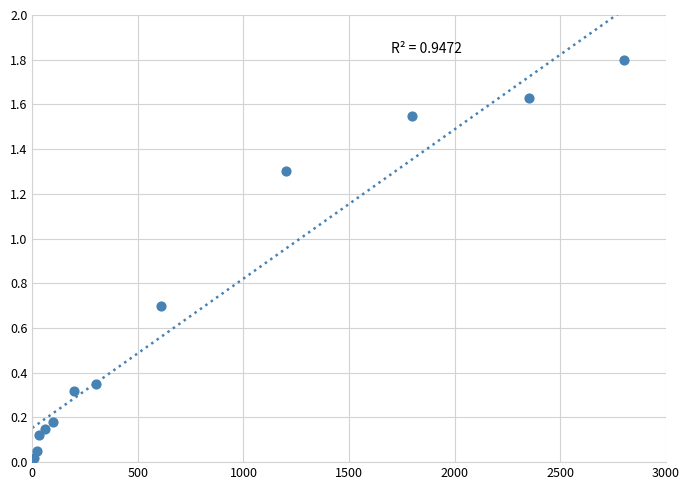

What is the range of Y values (max minus min)?

1.8